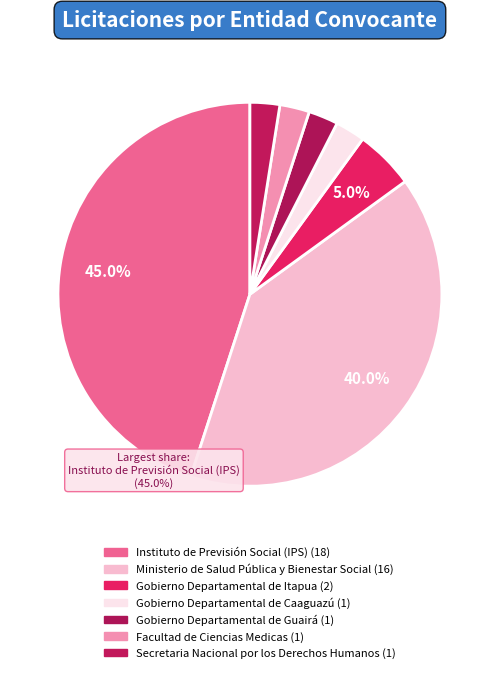

How many slices are in this pie chart?

7